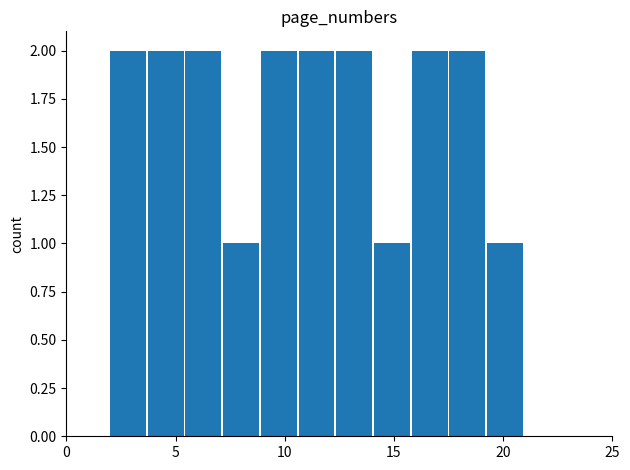

What is the sum of all values?

19